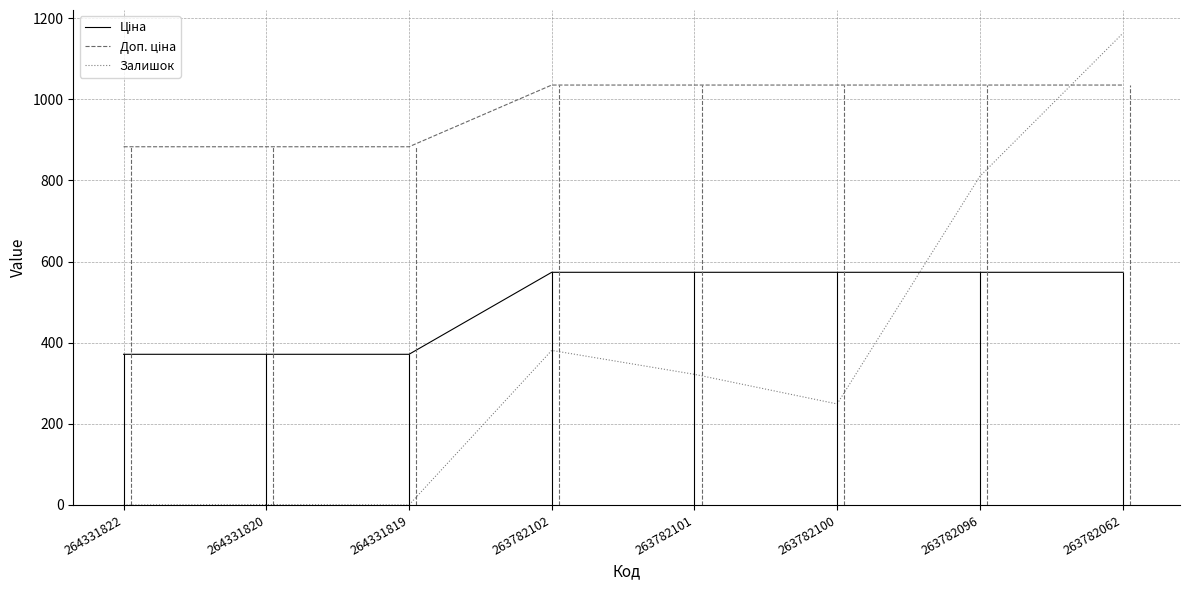

In Залишок, how many points are higher than both neighbors (excluding endpoints)?

2